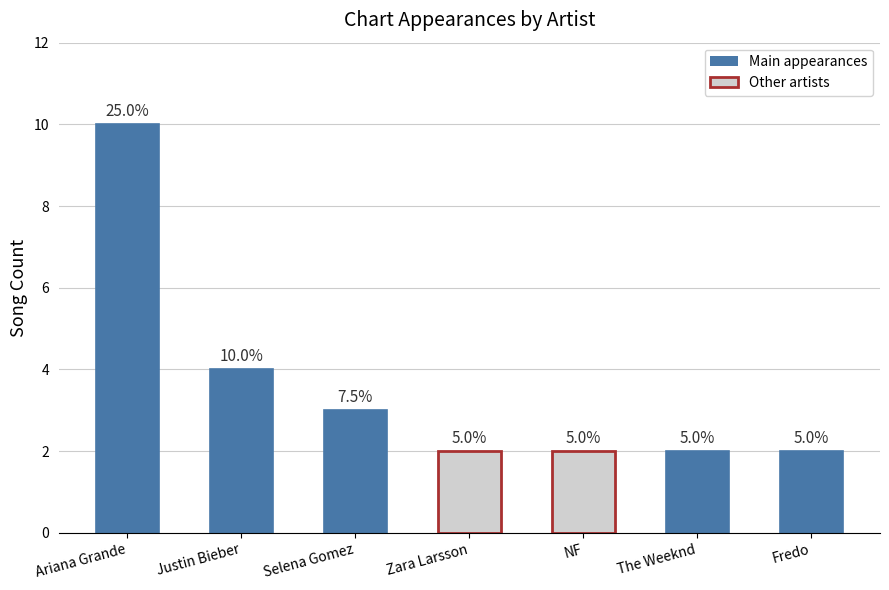

Approximately how many times larger is the value at Justin Bieber compared to Zara Larsson?

2.0